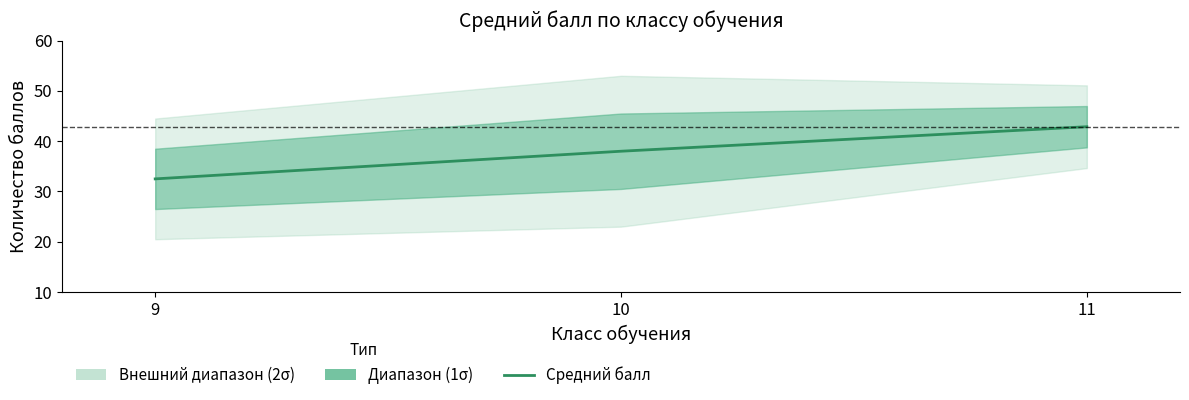

What is the maximum value shown in the chart?

42.9